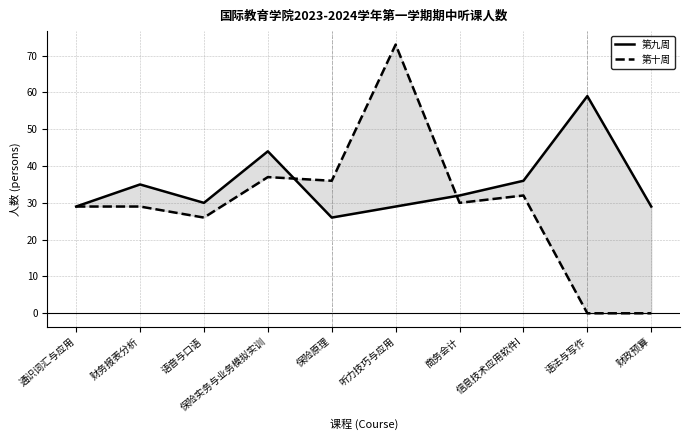

The value of 第九周 at 财政预算 is 48. True or false?

False